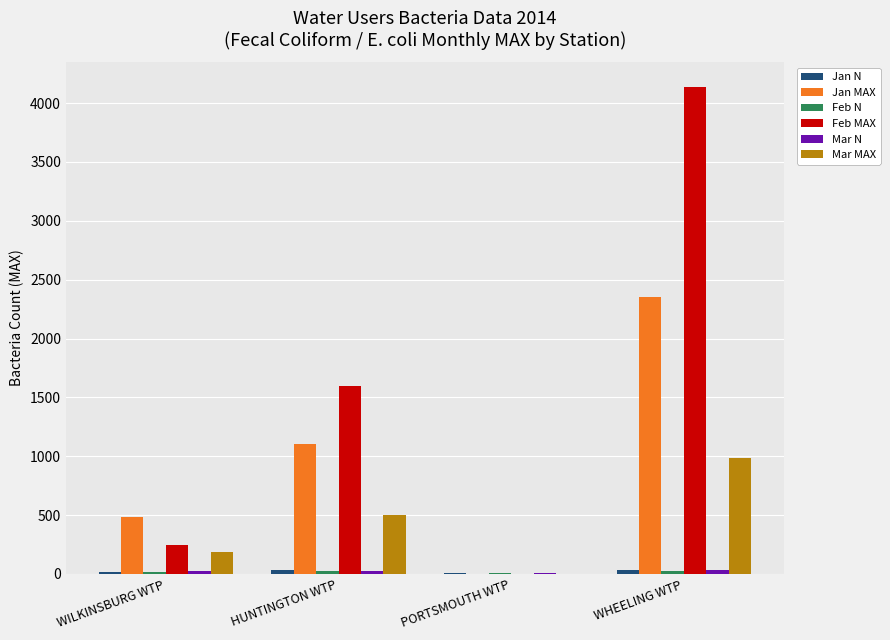

Is it true that Feb MAX equals 86 at WILKINSBURG WTP?

False